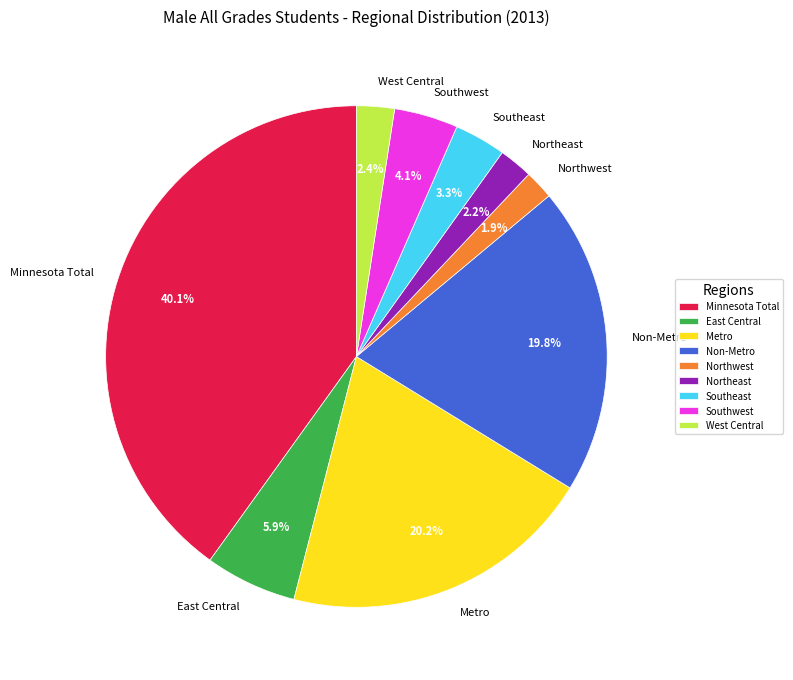

Is there a majority slice in this chart?

No